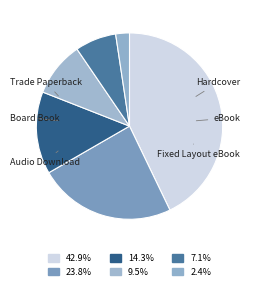

To the nearest percent, what is the average slice percentage?

17%